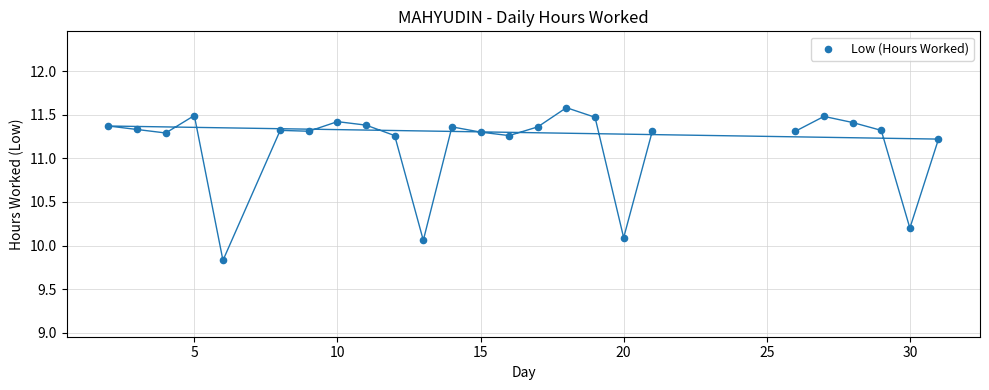

What is the range of X values (max minus min)?

29.0